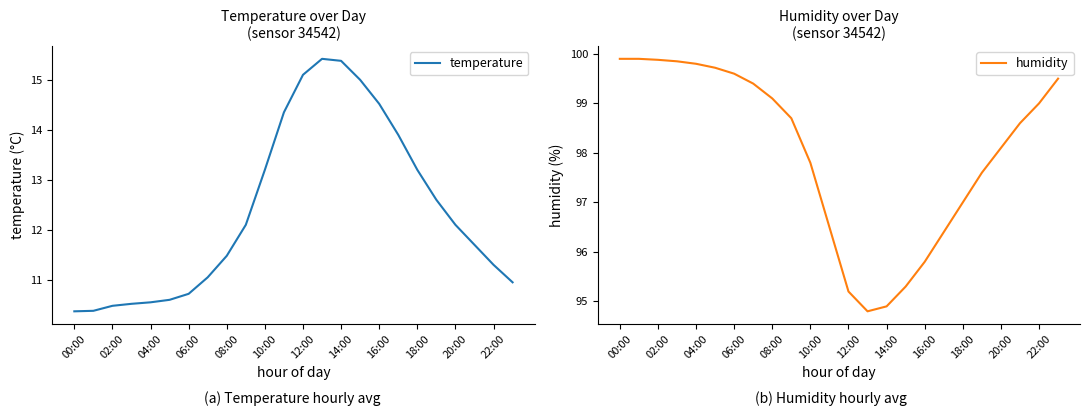

True or false: temperature has a value of 10.6 at 04:00.

True